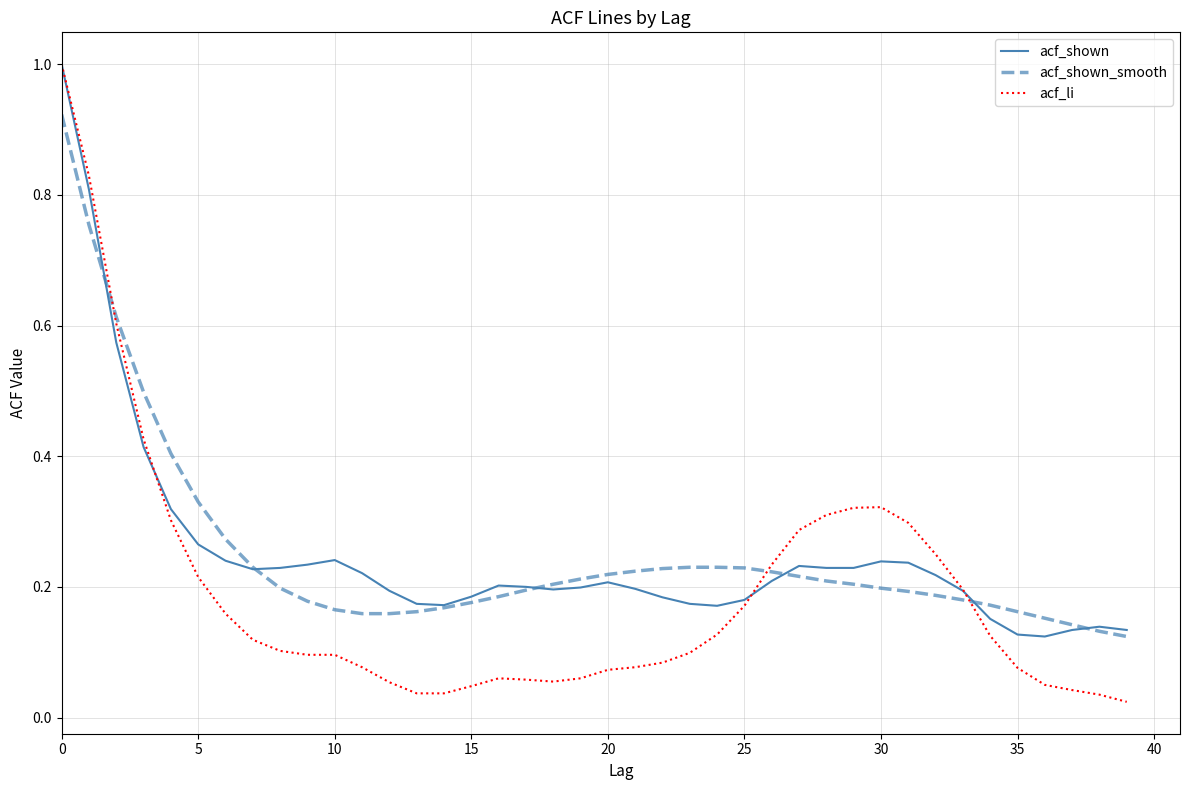

Which series has the largest range (max minus min)?

acf_li